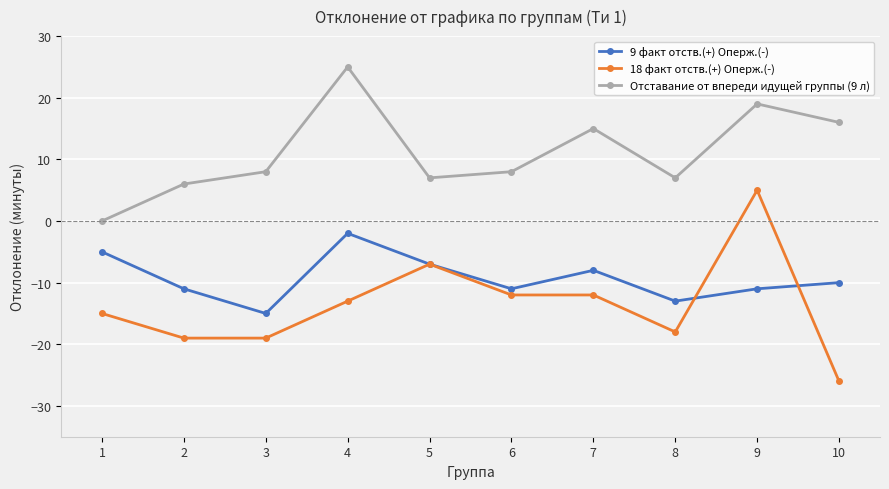

True or false: 18 факт отств.(+) Оперж.(-) has a value of -31 at 3.

False